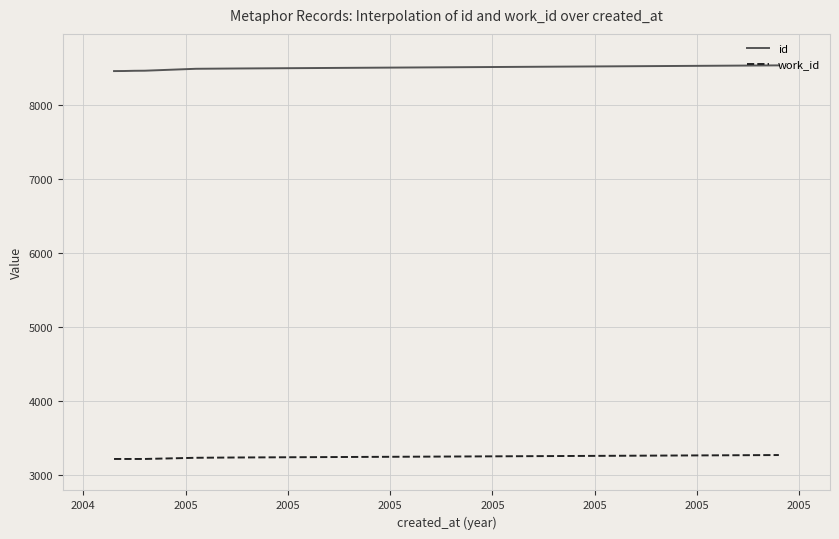

True or false: work_id and id cross at least once.

False